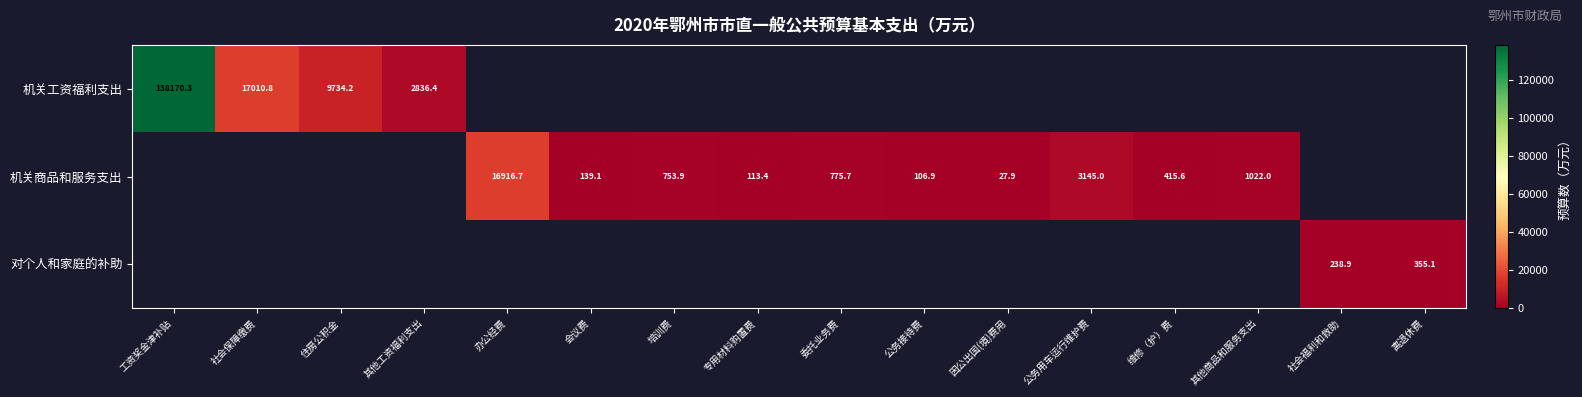

List the series in order of their overall mean, highest first.

机关工资福利支出, 机关商品和服务支出, 对个人和家庭的补助